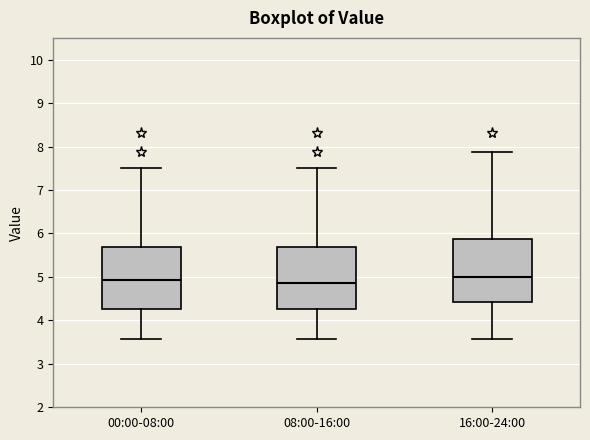

Reading left to right, transcribe this box plot: for each box, give where its median line is, the range the box spans, and where its two whiskers end, as read against the y-axis. The values are not printed on the chart, so give them approximately, as read against the axis.

00:00-08:00: median 4.9, box 4.3 to 5.7, whiskers 3.6 to 7.5
08:00-16:00: median 4.9, box 4.3 to 5.7, whiskers 3.6 to 7.5
16:00-24:00: median 5.0, box 4.4 to 5.9, whiskers 3.6 to 7.9